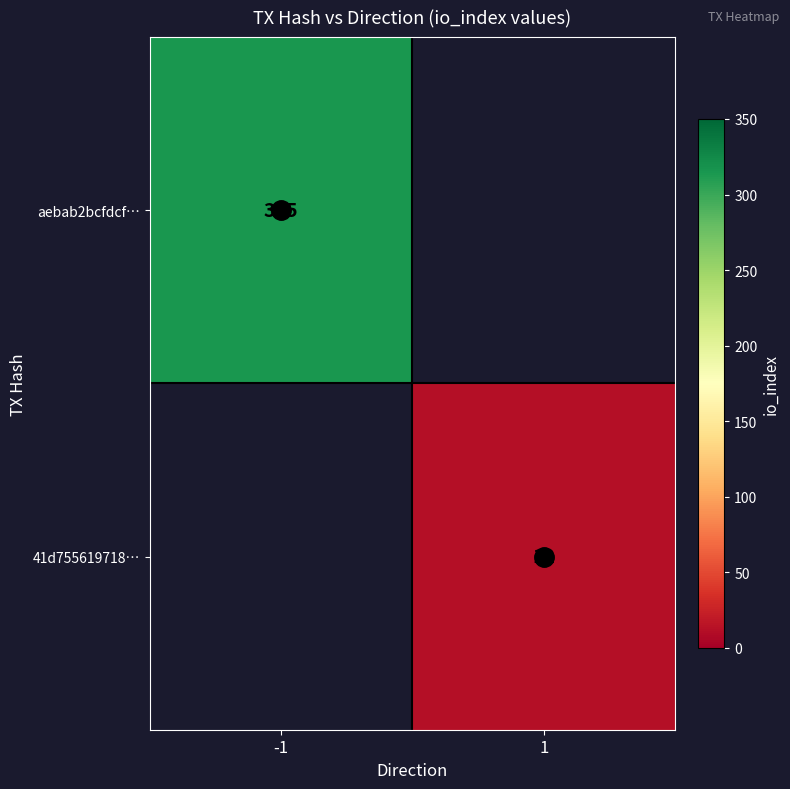

How many values in 41d755619718… are above zero?

1